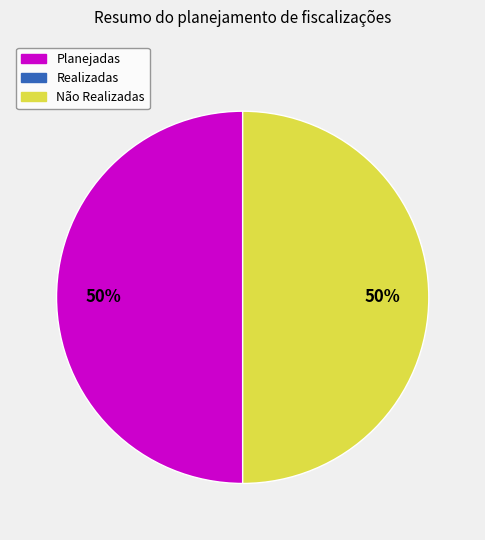

To the nearest percent, what is the average slice percentage?

50%